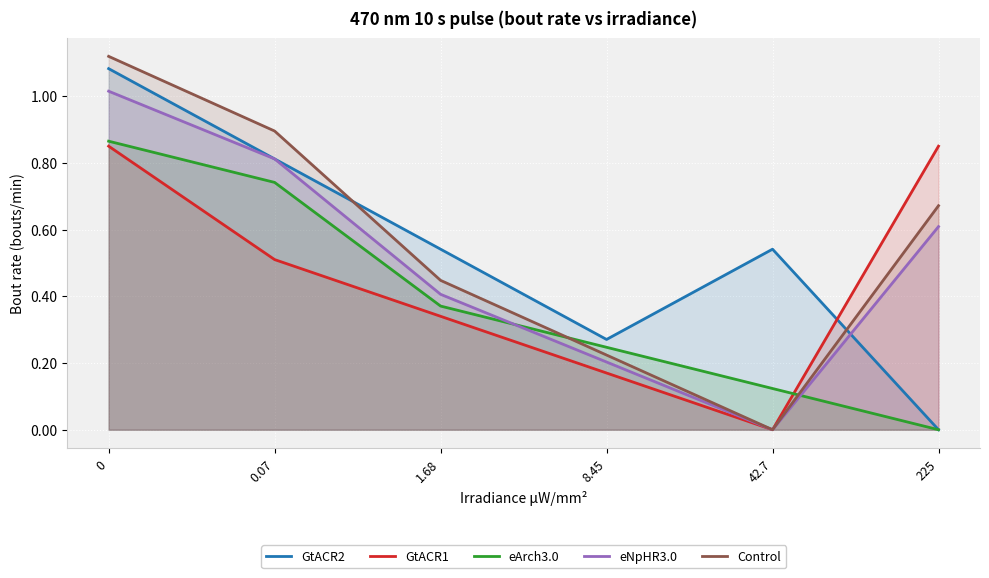

What is the total value across all series at 8.45?

1.1